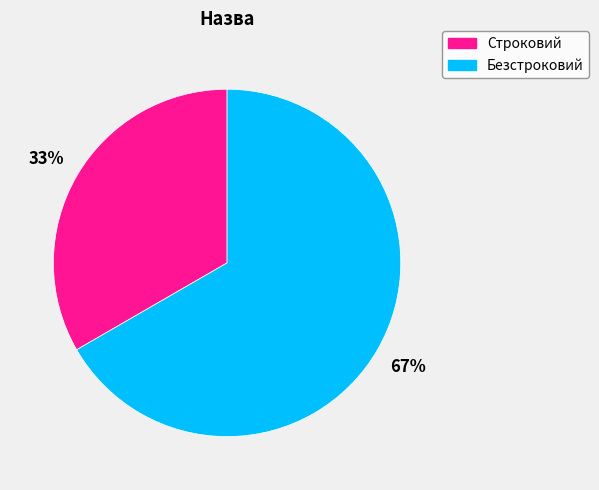

What is the largest slice in the pie chart?

Безстроковий